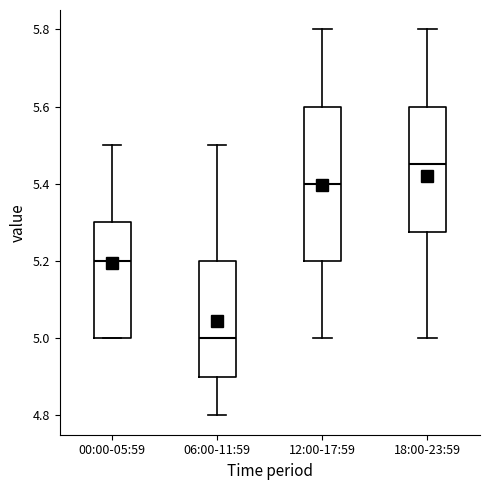

Comparing the boxes themselves (not the whiskers), which one is the tallest?

12:00-17:59